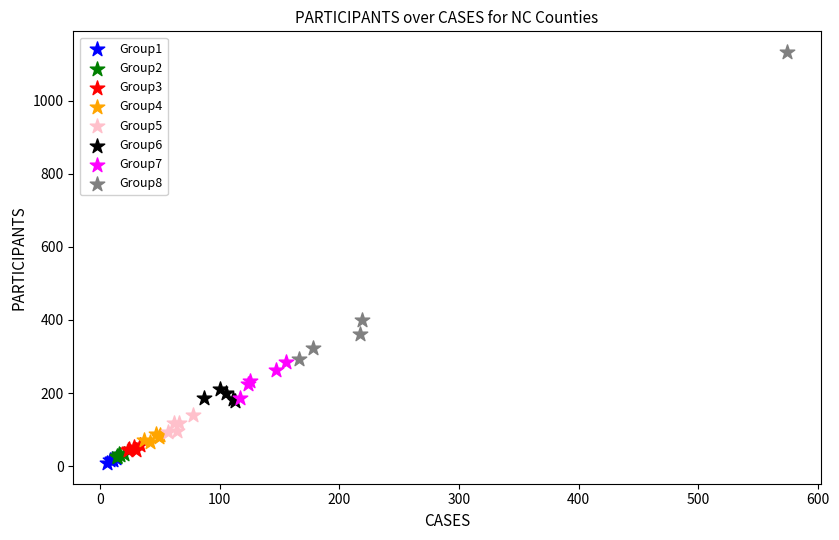

Which series has the widest spread of Y values?

Group8